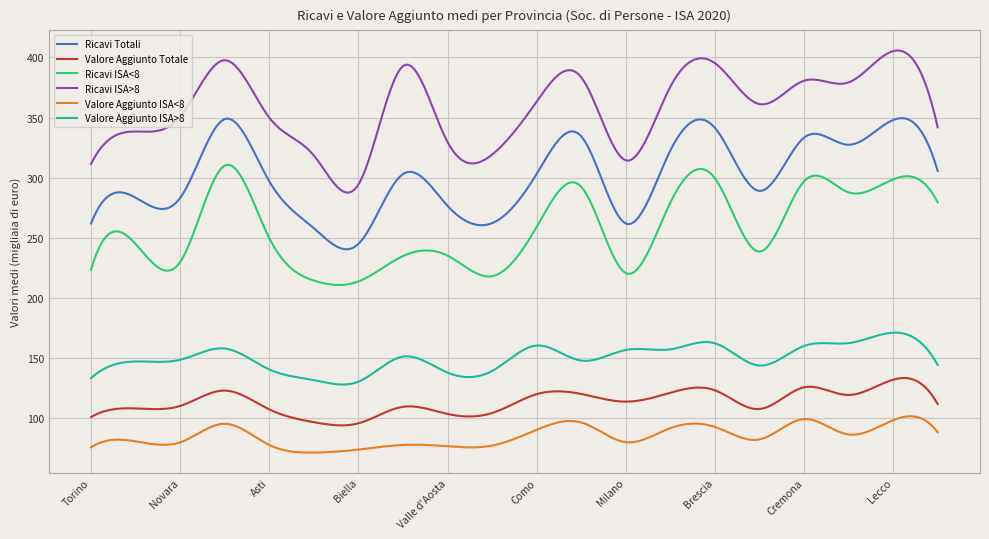

What is the difference between the maximum and minimum values in the Ricavi ISA>8 series?

118.3